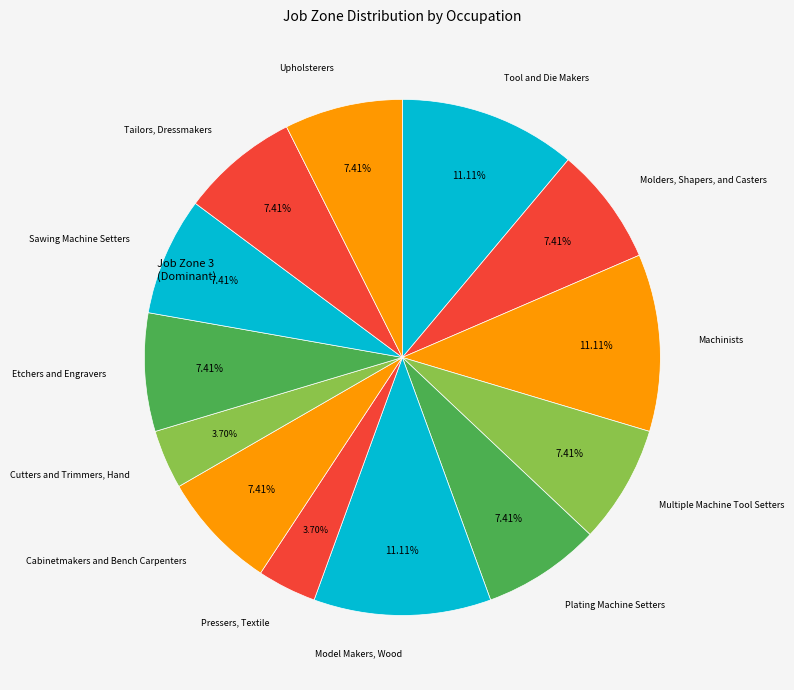

Rank the categories by value from highest to lowest.

Tool and Die Makers, Machinists, Model Makers, Wood, Molders, Shapers, and Casters, Multiple Machine Tool Setters, Plating Machine Setters, Cabinetmakers and Bench Carpenters, Etchers and Engravers, Sawing Machine Setters, Tailors, Dressmakers, Upholsterers, Pressers, Textile, Cutters and Trimmers, Hand